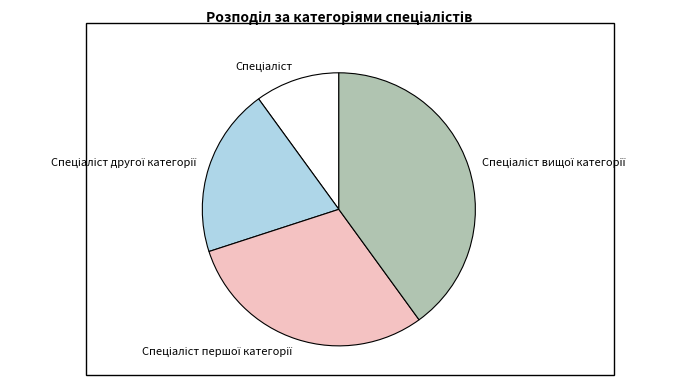

How many slices are in this pie chart?

4